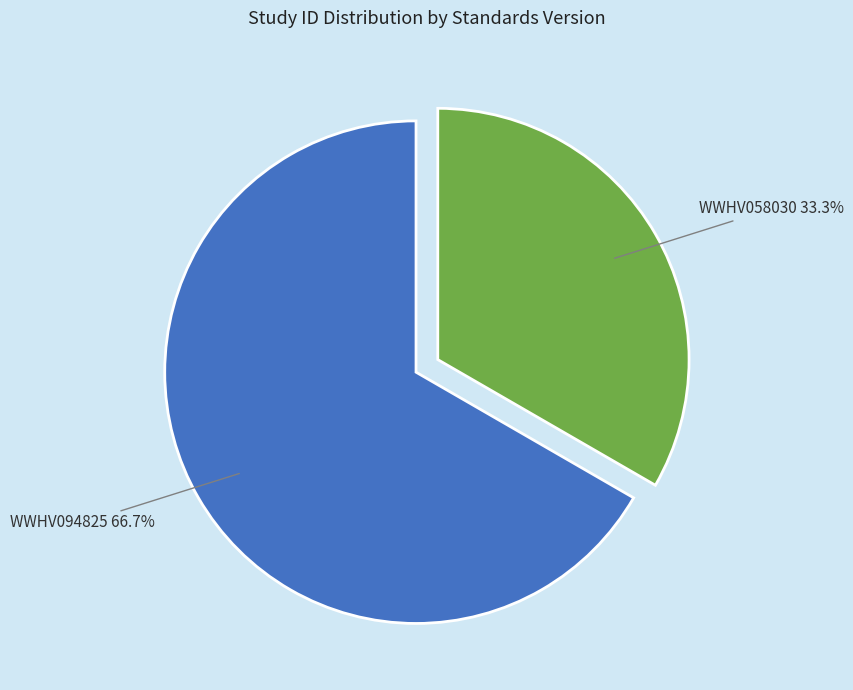

Does WWHV058030 account for over 50% of the chart?

No